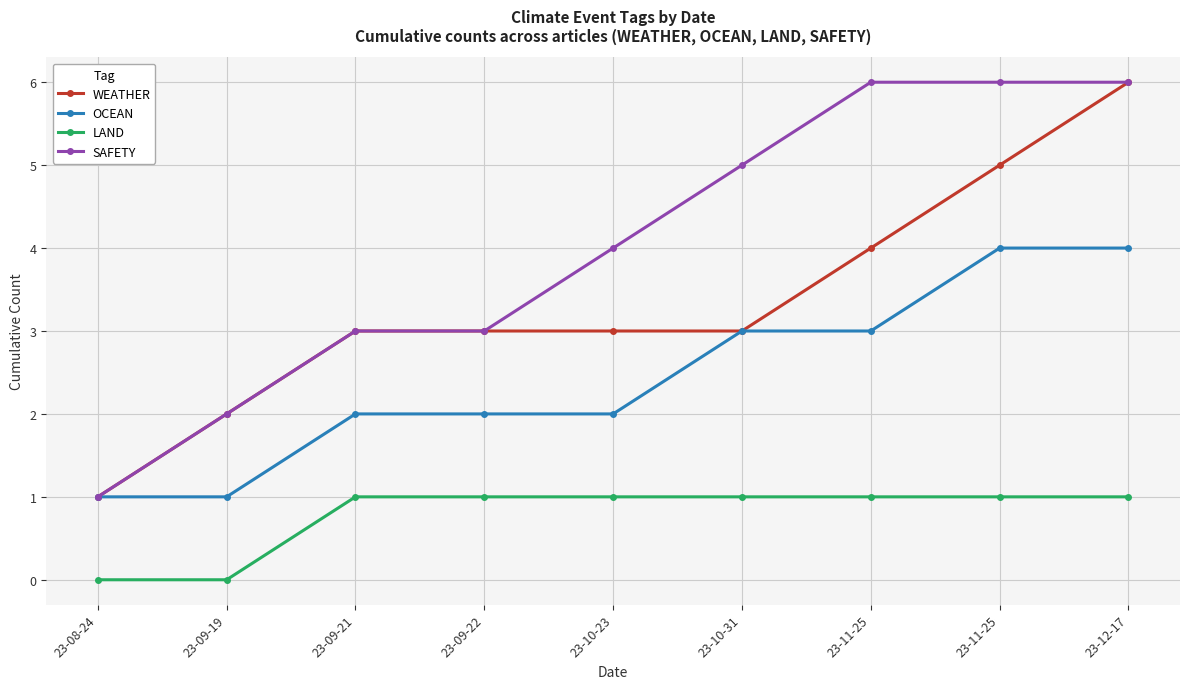

The value of LAND at 23-09-22 is 1. True or false?

True